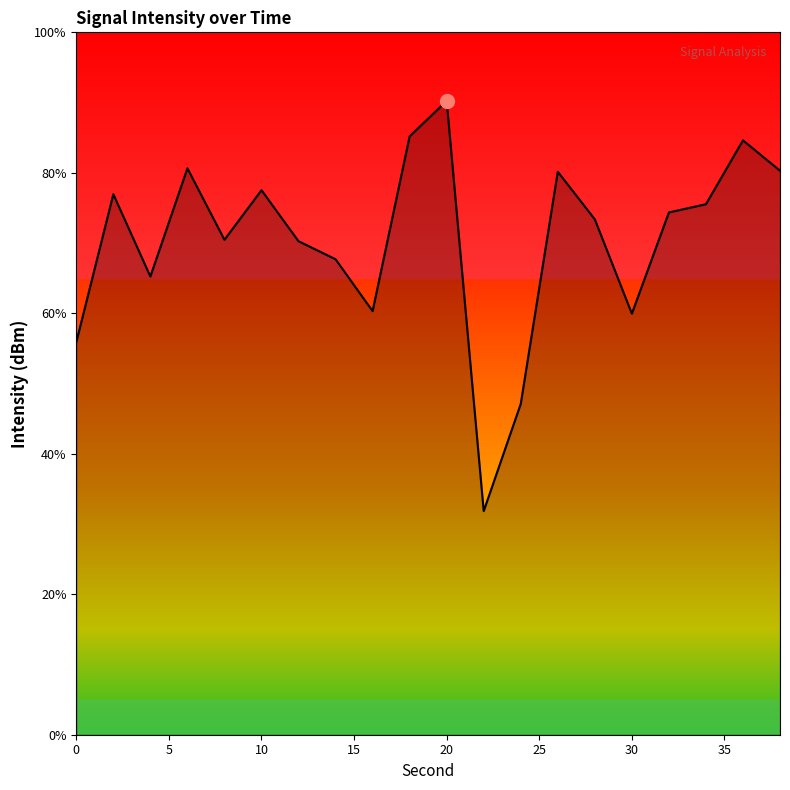

What is the maximum value shown in the chart?

90.2